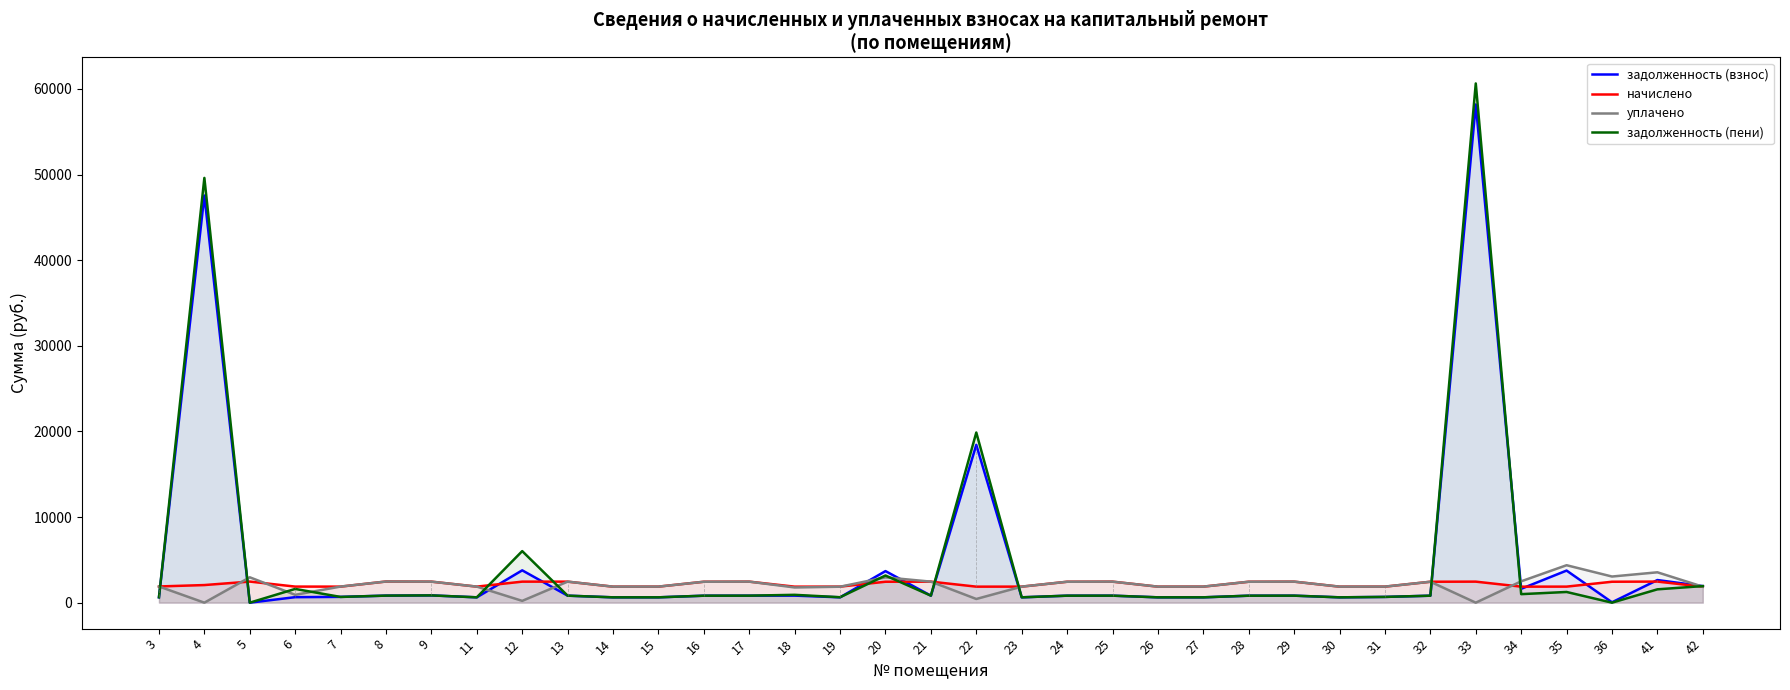

List the series in order of their peak value, lowest first.

начислено, уплачено, задолженность (взнос), задолженность (пени)